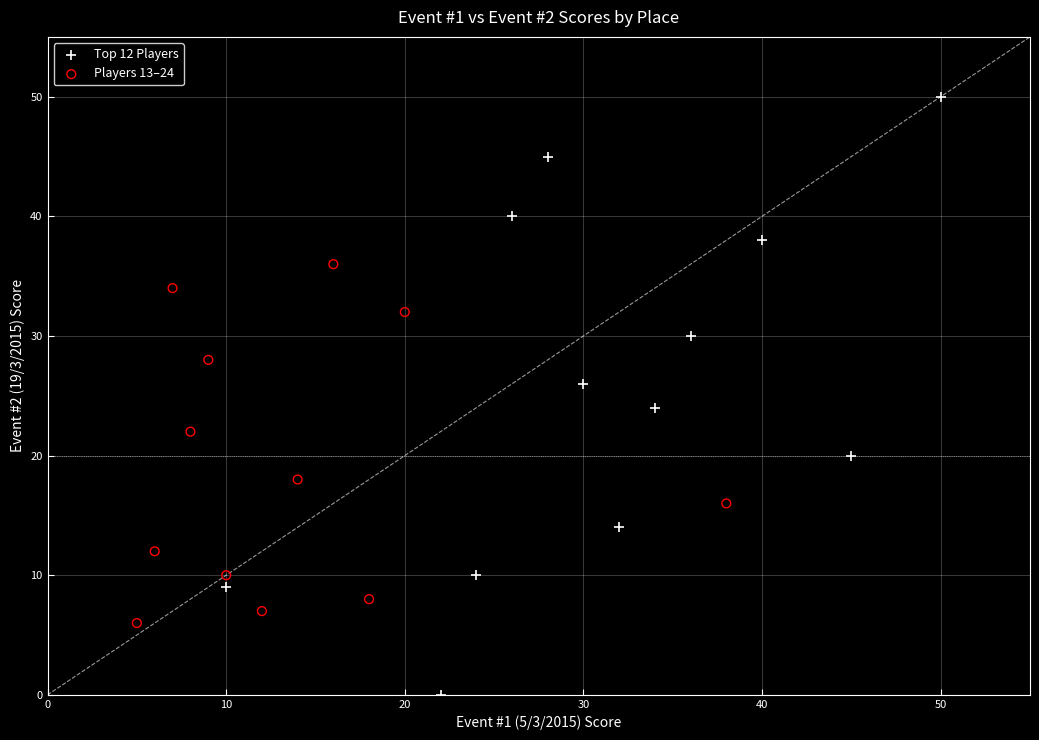

Which series has the largest Y range (max minus min)?

Top 12 Players